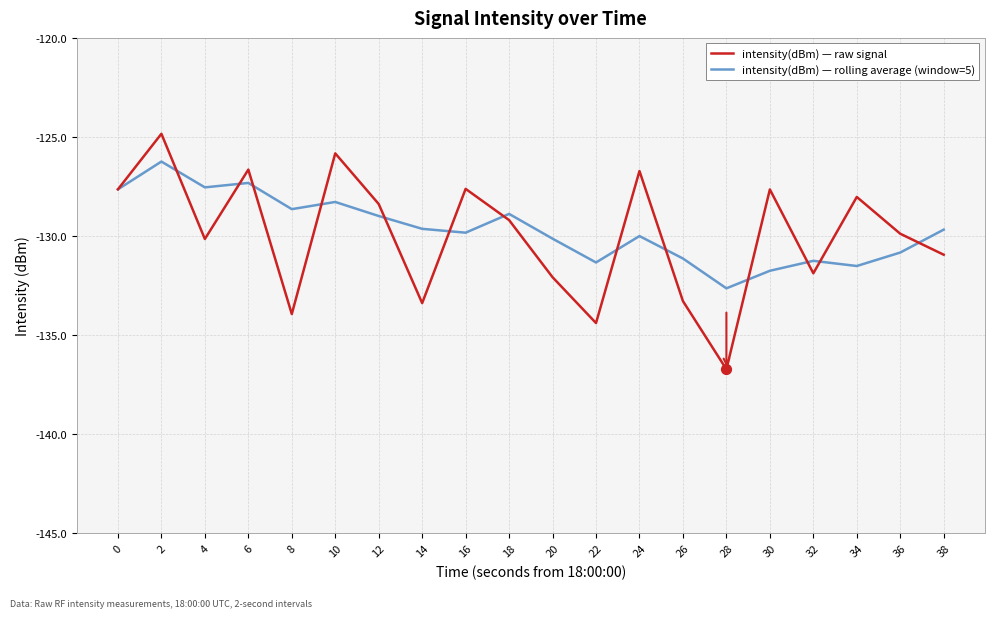

What is the difference between the highest and lowest values at 30?

4.1